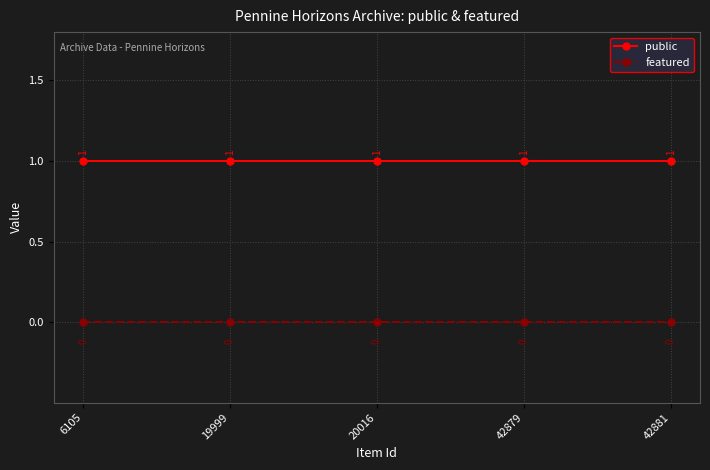

True or false: featured and public cross at least once.

False